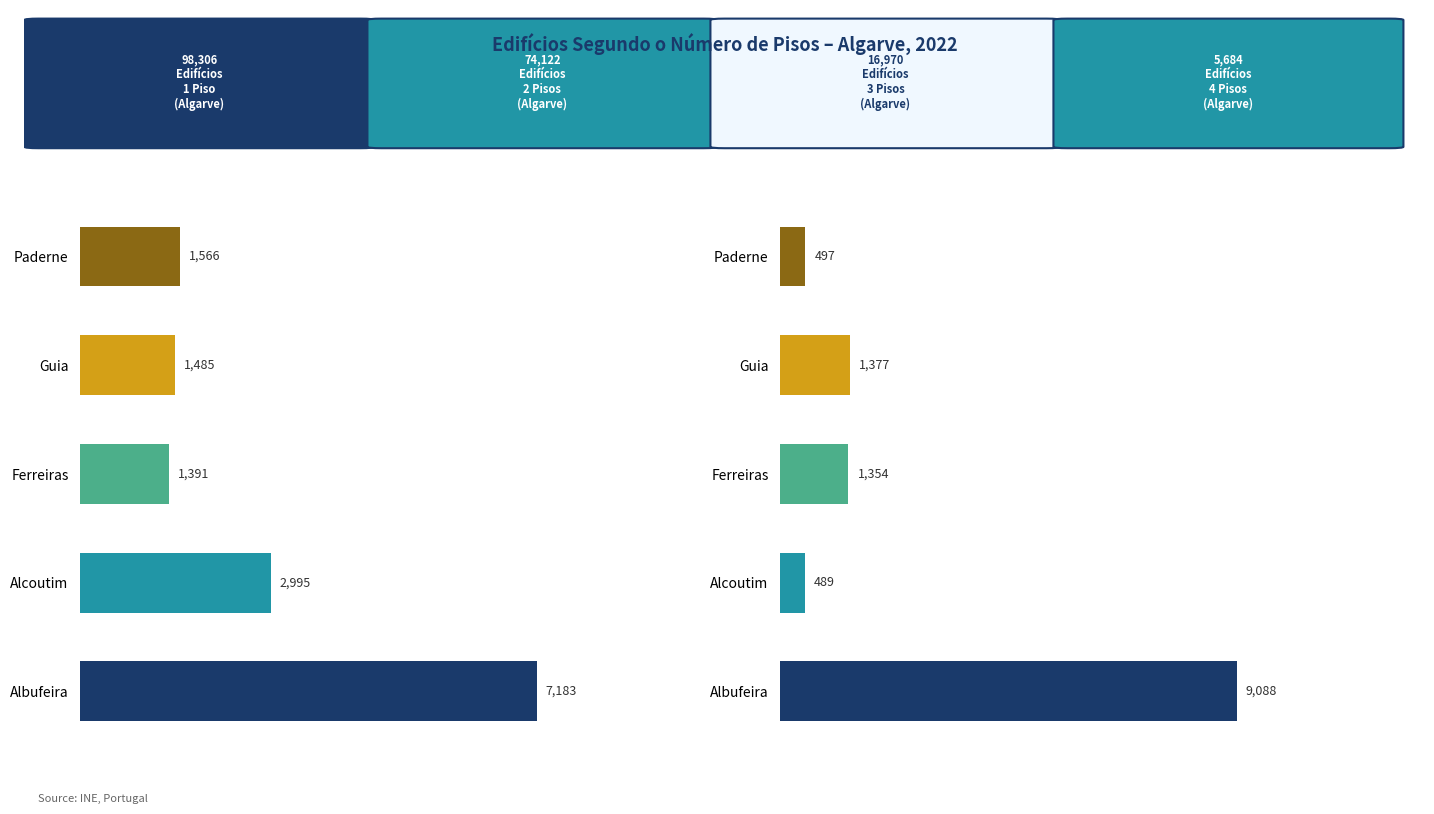

How many bars are there in total?

10